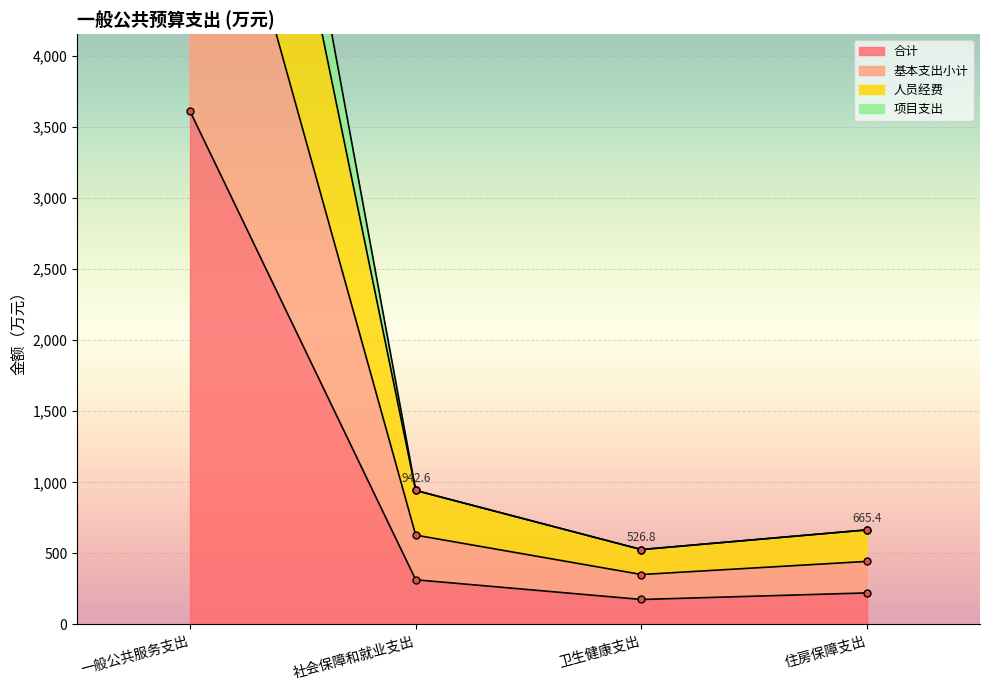

Which has a higher value, 社会保障和就业支出 or 卫生健康支出?

社会保障和就业支出